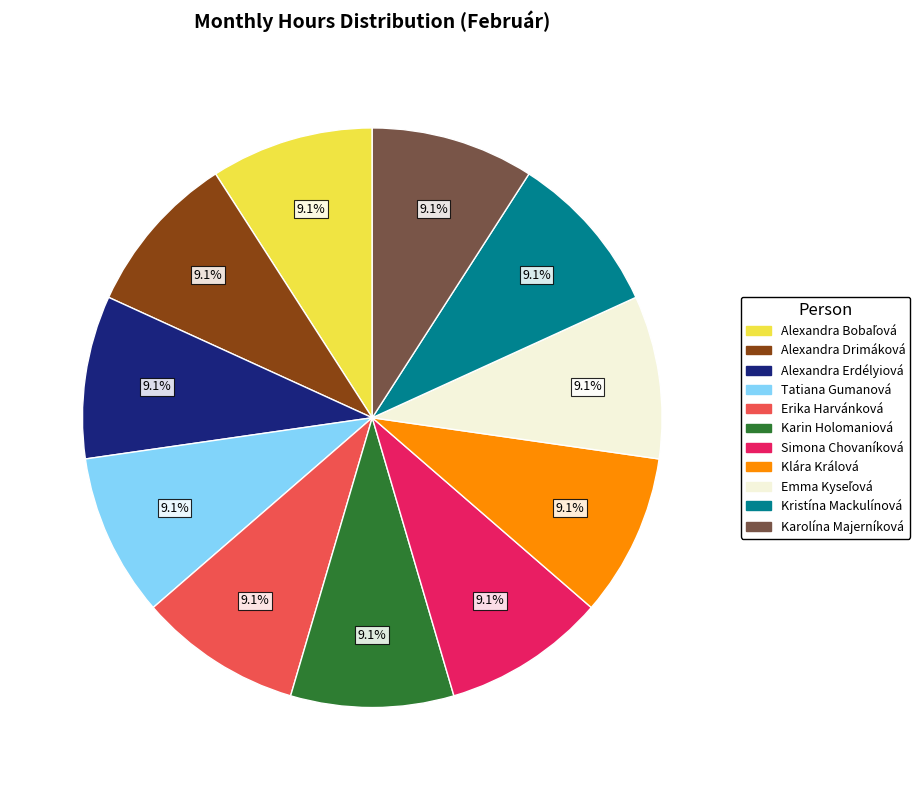

Does Klára Králová account for over 50% of the chart?

No